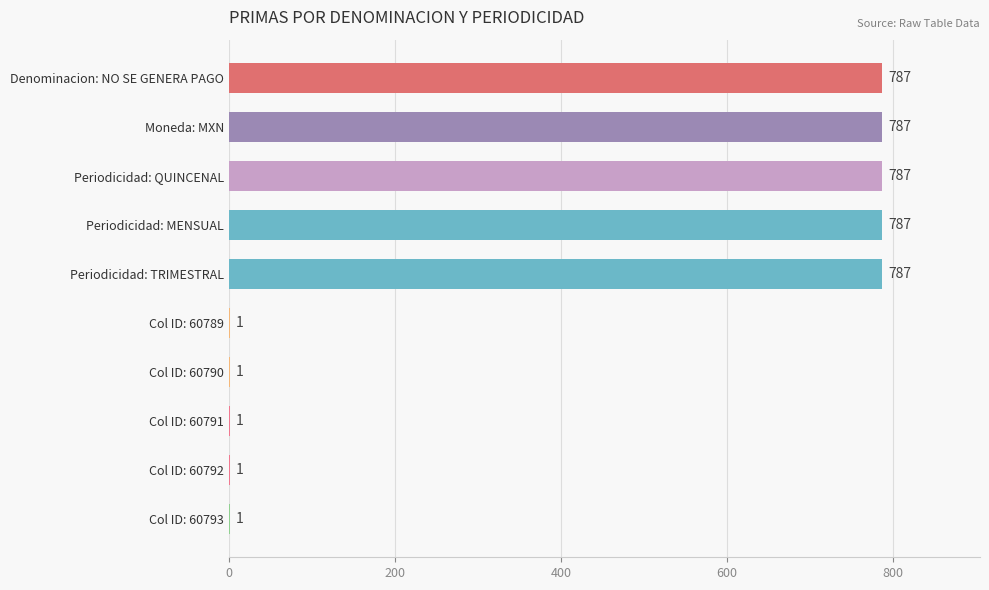

What is the maximum value shown in the chart?

787